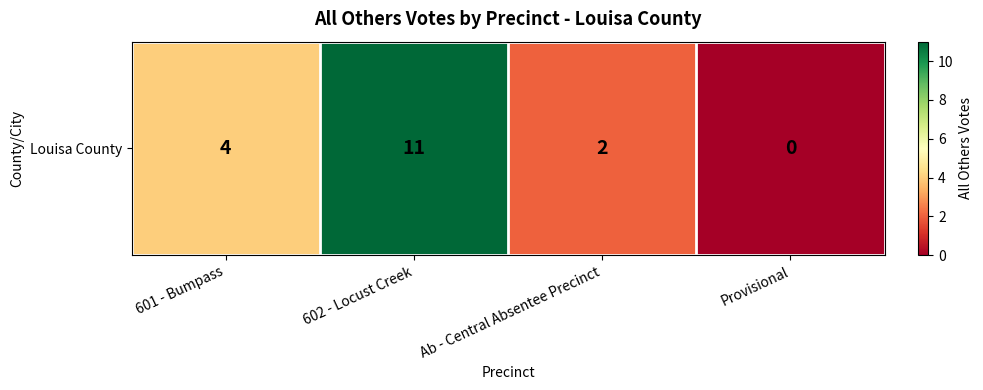

Rank the categories by value from lowest to highest.

Provisional, Ab - Central Absentee Precinct, 601 - Bumpass, 602 - Locust Creek